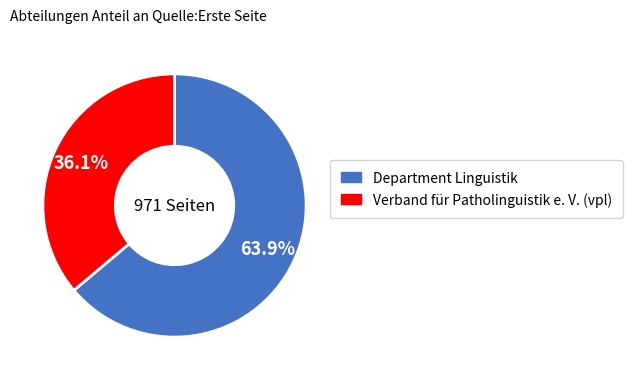

Rank the categories by value from lowest to highest.

Verband für Patholinguistik e. V. (vpl), Department Linguistik